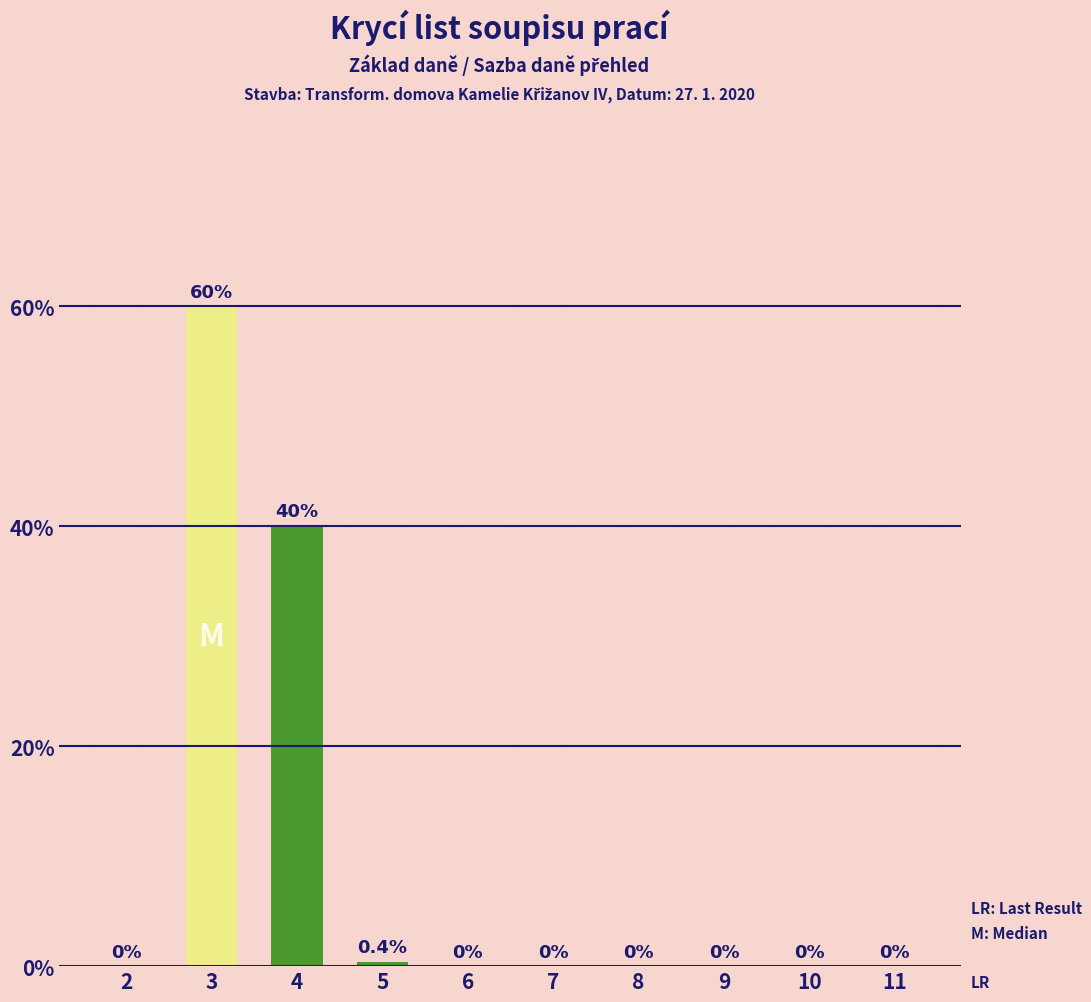

At which label is the value closest to 0?

2